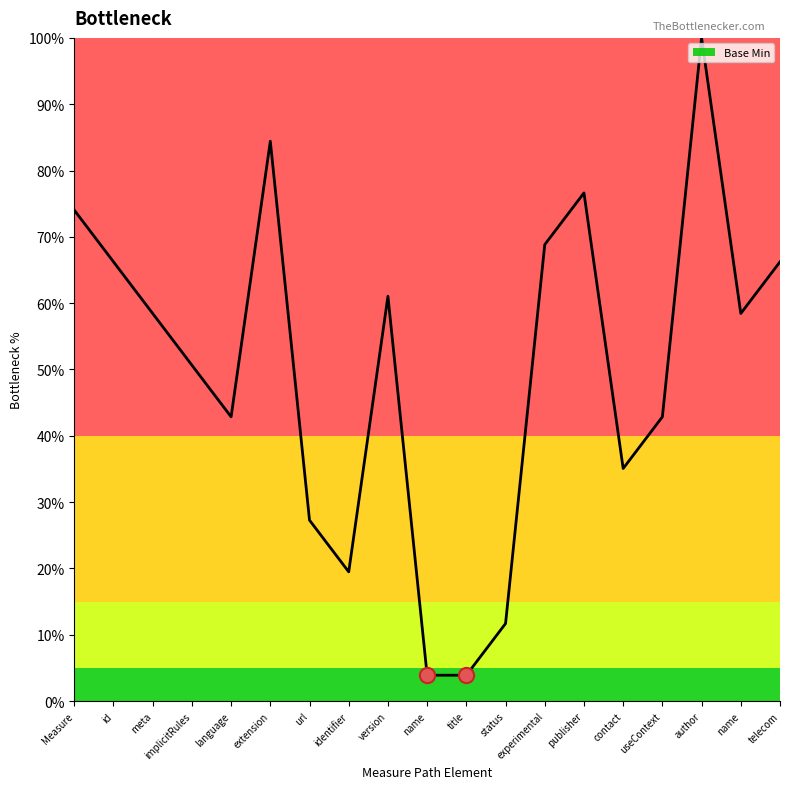

Which has a higher value, version or language?

version